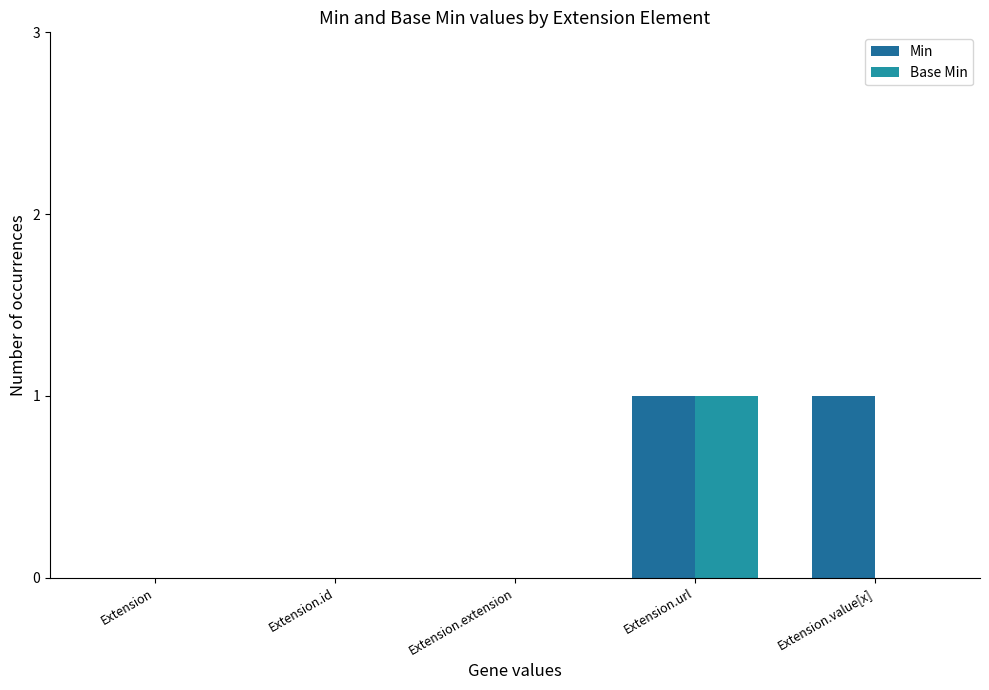

The value of Min at Extension.id is -1. True or false?

False